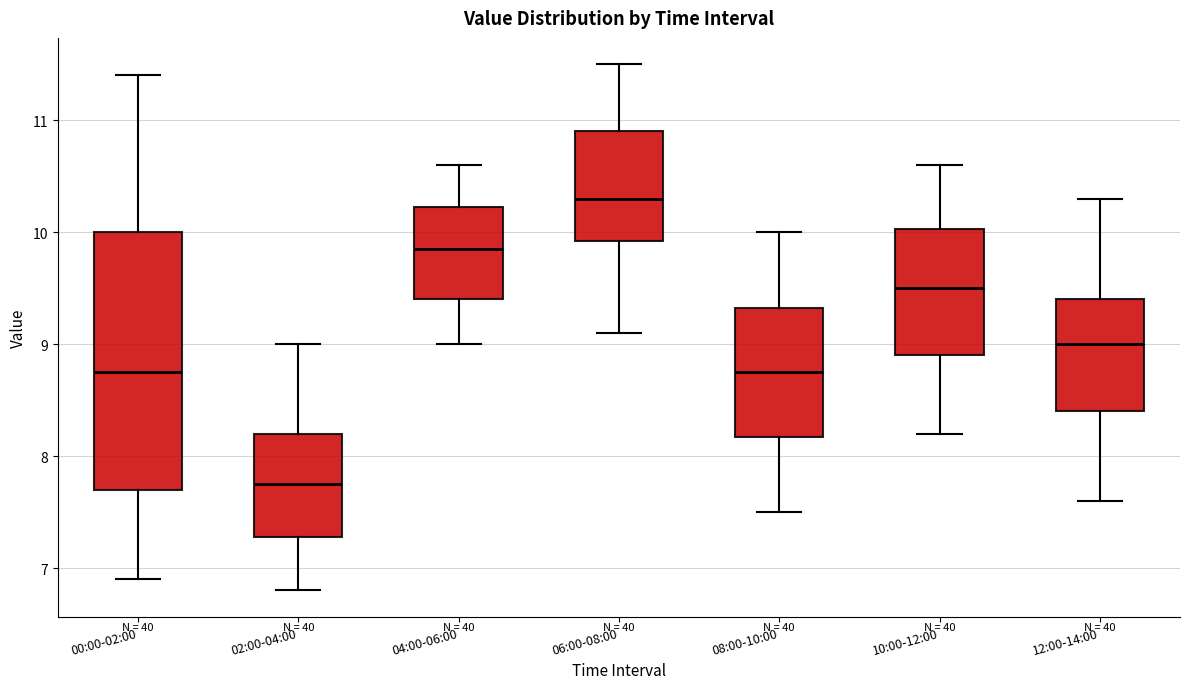

Which box is the tallest, from its lower edge to its upper edge?

00:00-02:00